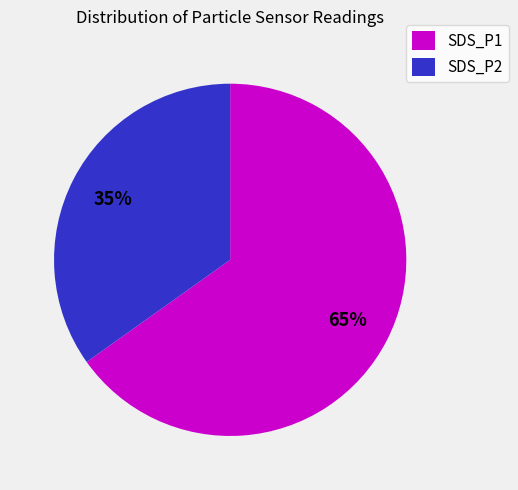

Is there a majority slice in this chart?

Yes